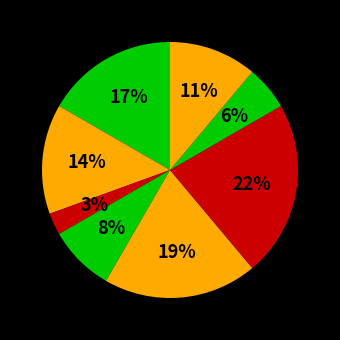

How many segments does this pie chart have?

8